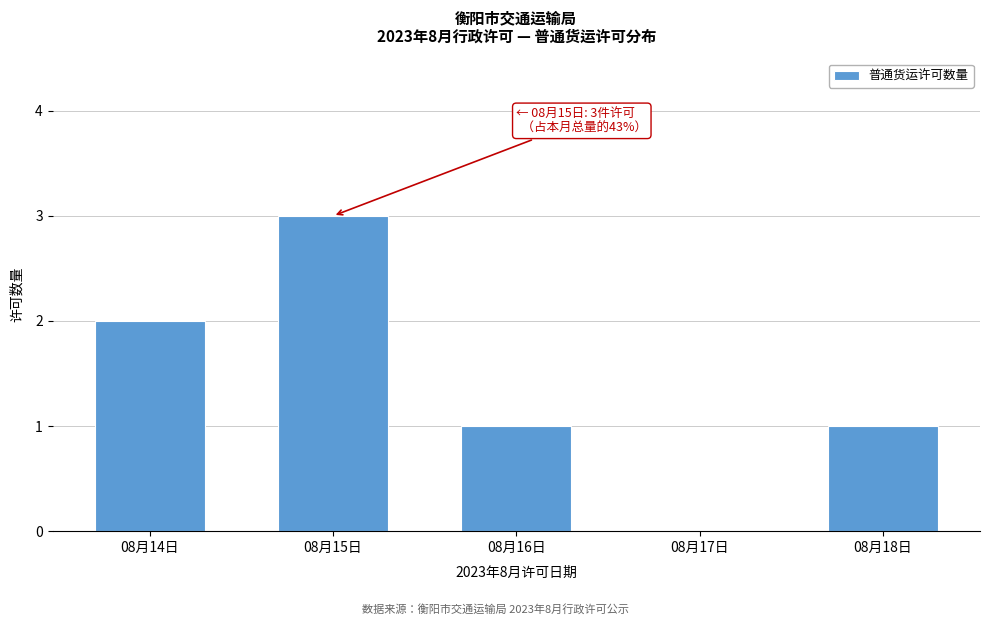

Reading left to right, extract all data points from this chart.

08月14日=2	08月15日=3	08月16日=1	08月17日=0	08月18日=1